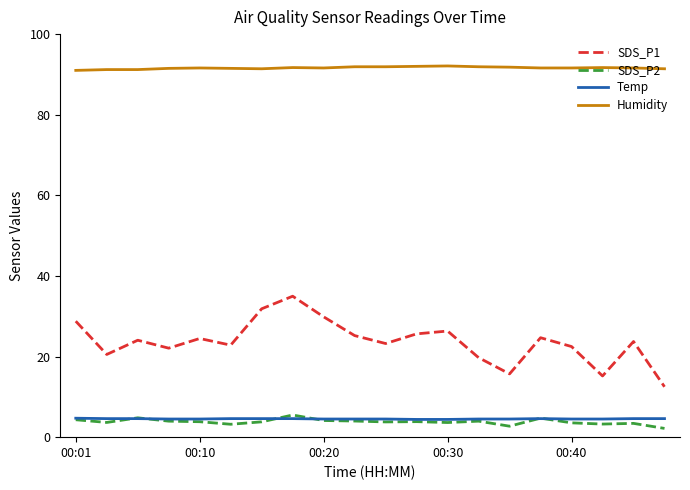

Which series has the largest range (max minus min)?

SDS_P1